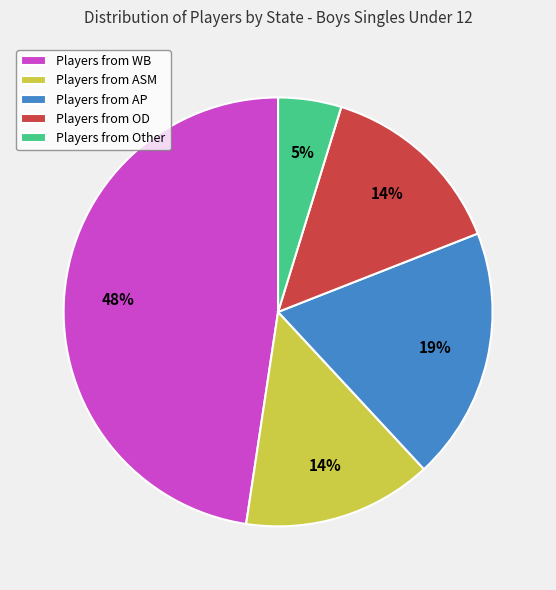

Combined, do Players from Other and Players from ASM account for over 50%?

No